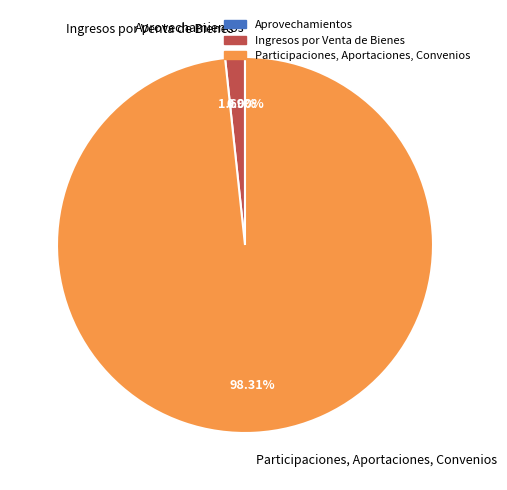

What is the majority slice?

Participaciones, Aportaciones, Convenios